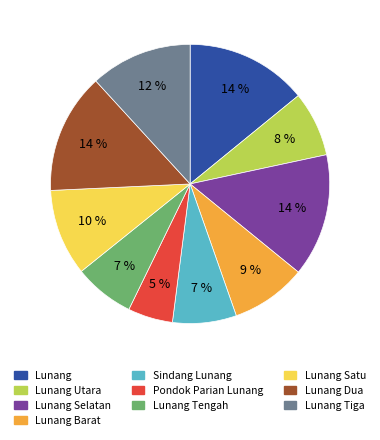

True or false: Lunang Barat accounts for 16% of the total.

False